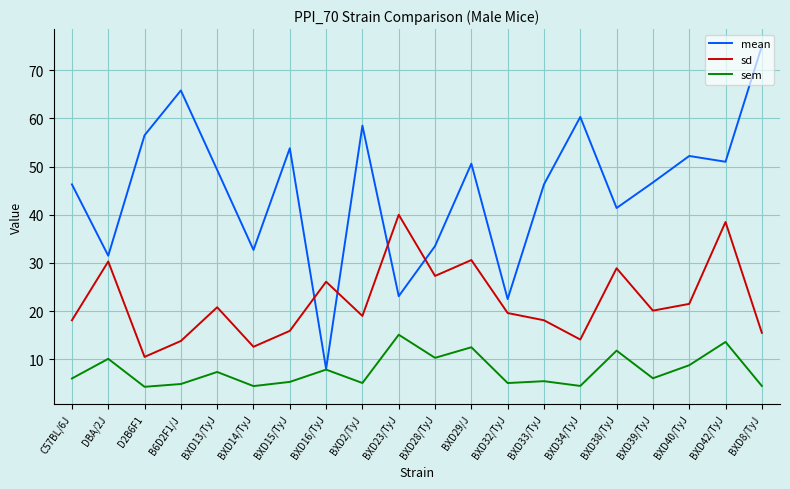

What is the sum of all sem values?

152.9